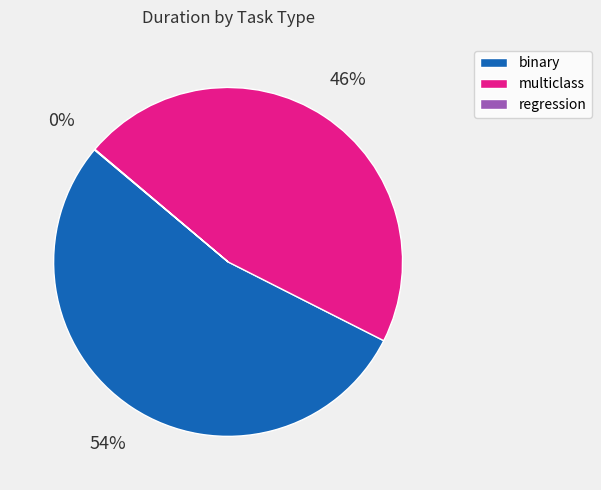

What is the largest slice in the pie chart?

binary